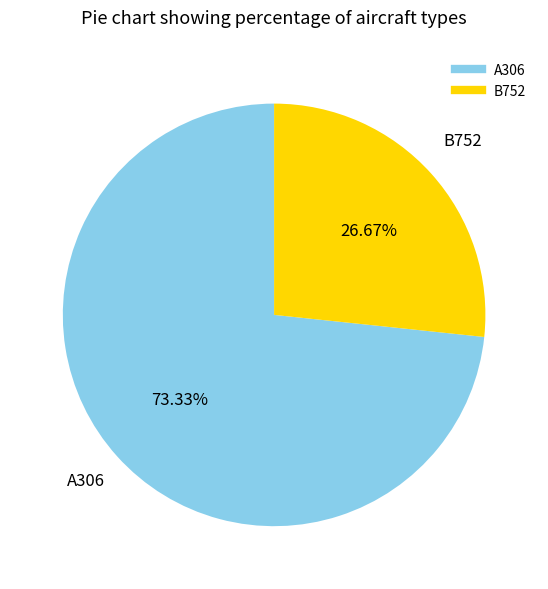

Is there a majority slice in this chart?

Yes